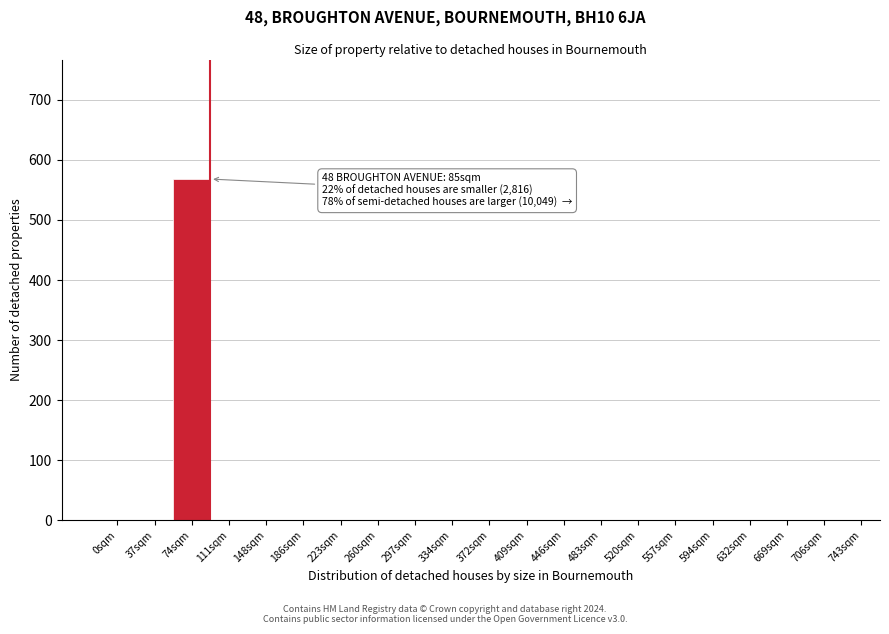

Reading left to right, list all the values displayed in this chart.

0sqm=0	37sqm=0	74sqm=568	111sqm=0	148sqm=0	186sqm=0	223sqm=0	260sqm=0	297sqm=0	334sqm=0	372sqm=0	409sqm=0	446sqm=0	483sqm=0	520sqm=0	557sqm=0	594sqm=0	632sqm=0	669sqm=0	706sqm=0